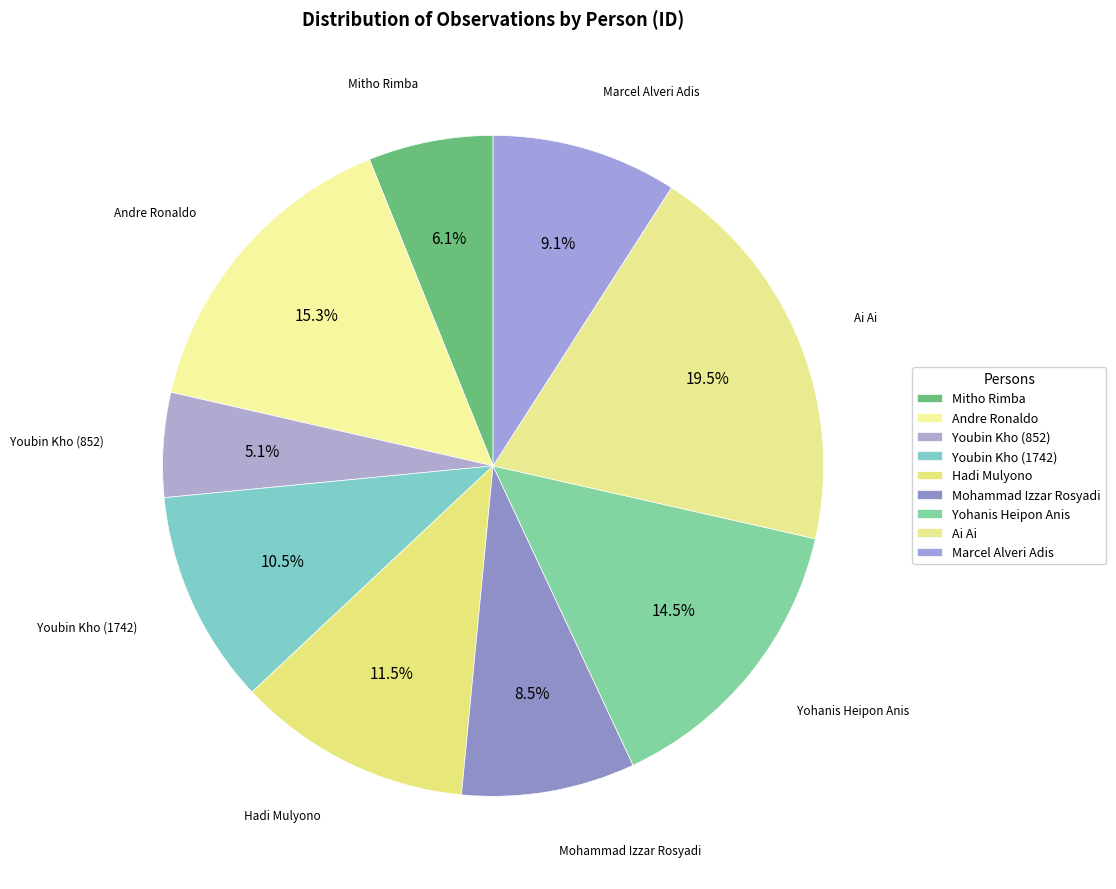

Combined, what portion of the pie is Mitho Rimba and Mohammad Izzar Rosyadi?

14.6%